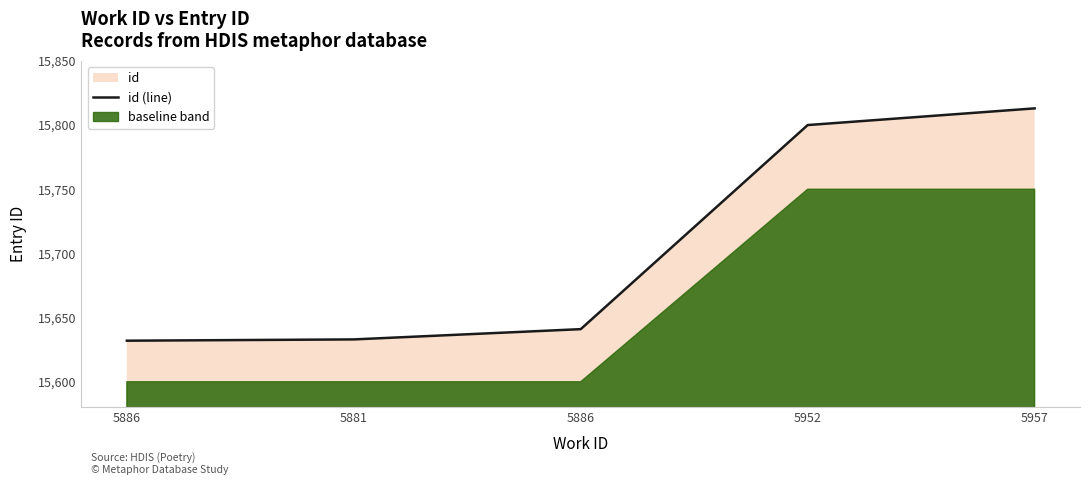

Where is the data nearest to the value 15722?

5952